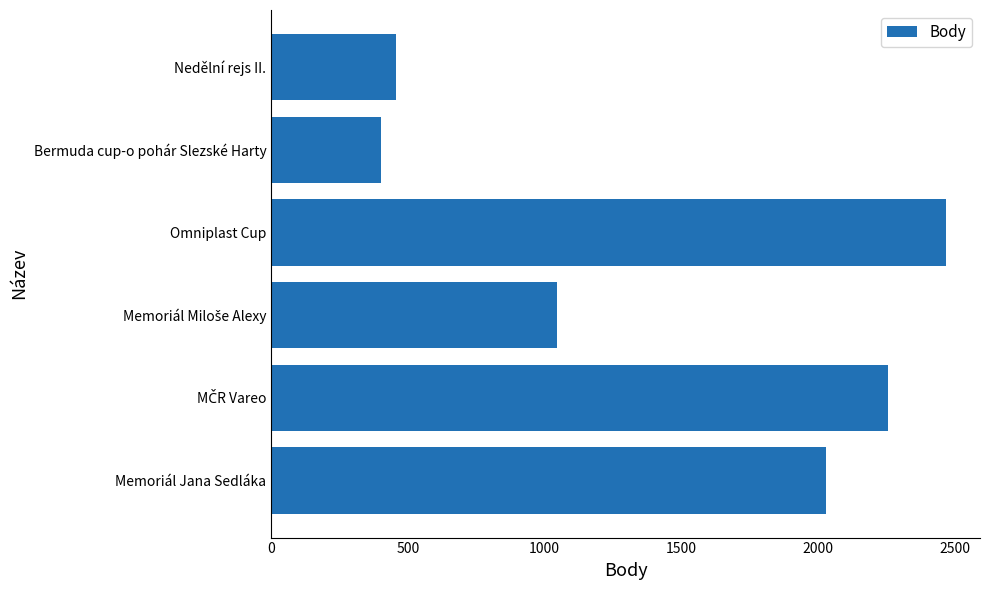

Approximately how many times larger is the value at Omniplast Cup compared to Nedělní rejs II.?

5.4